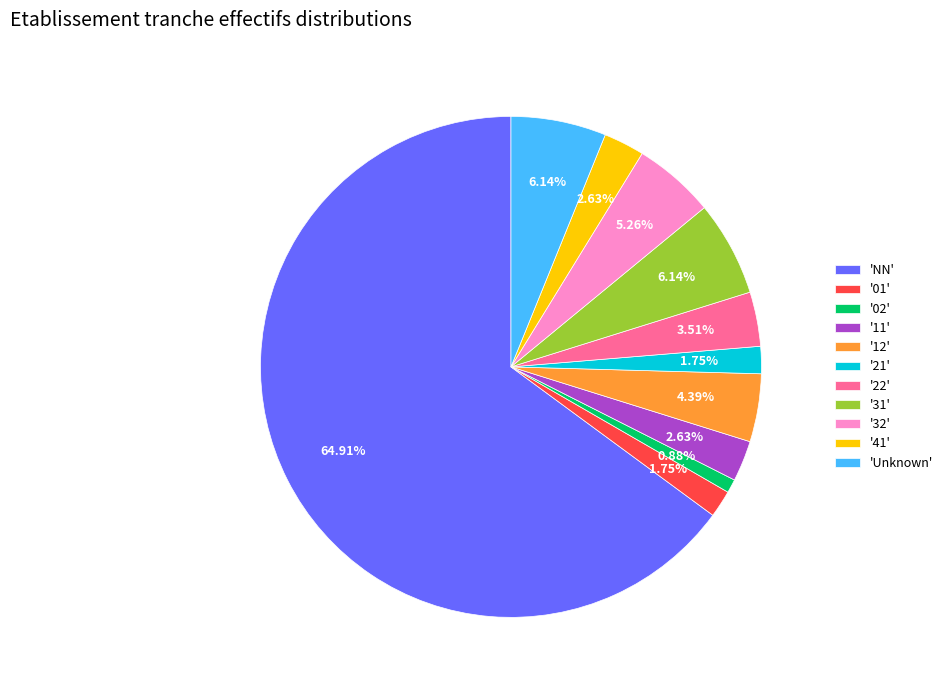

Between '01' and '12', which is larger?

'12'